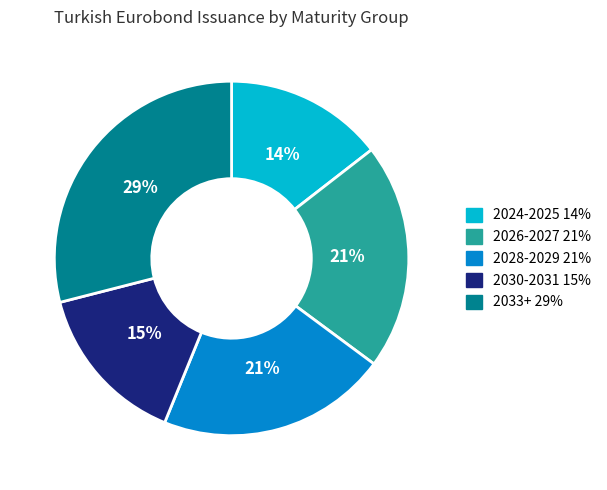

Is there any slice that represents more than half of the pie?

No